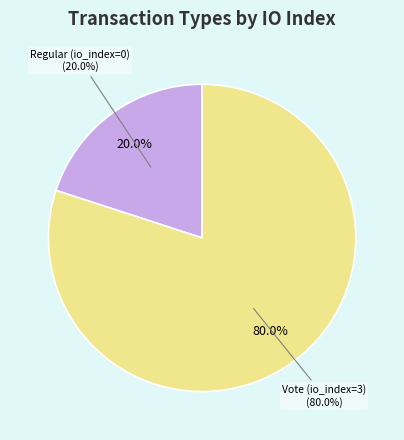

Count the number of slices in the pie.

2